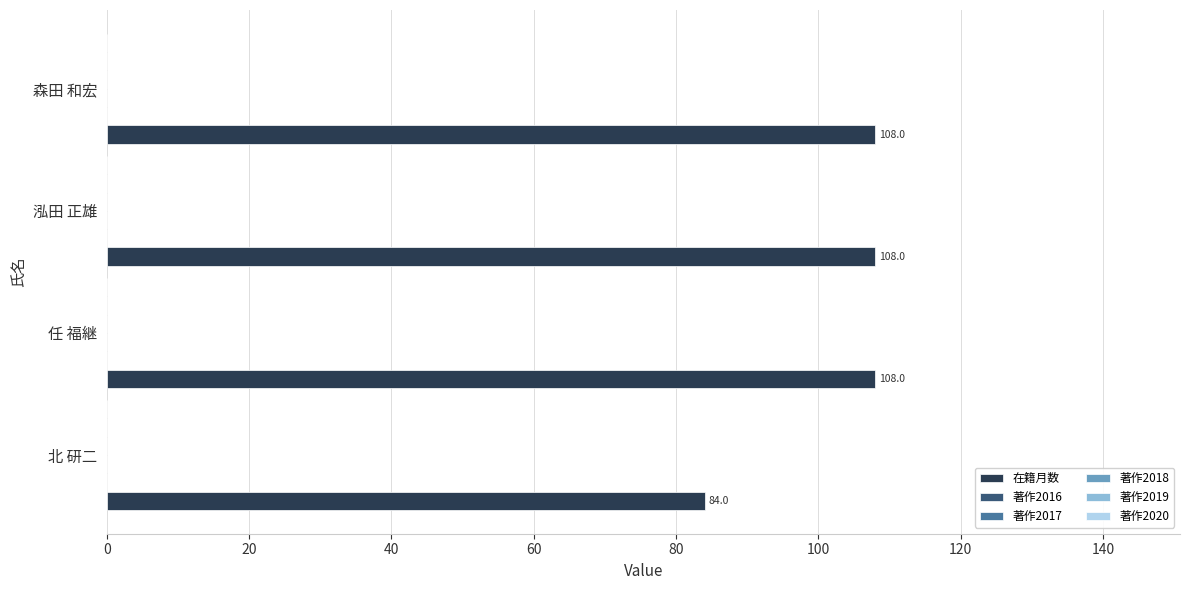

What is the sum of all values?

408